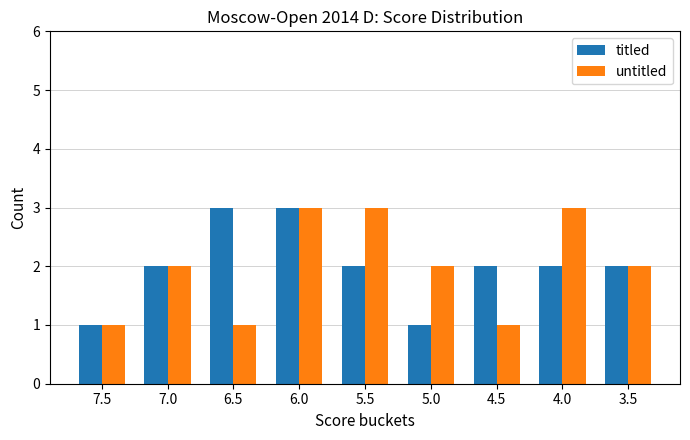

Reading left to right, what are all the values shown in this chart?

titled: 1	2	3	3	2	1	2	2	2
untitled: 1	2	1	3	3	2	1	3	2